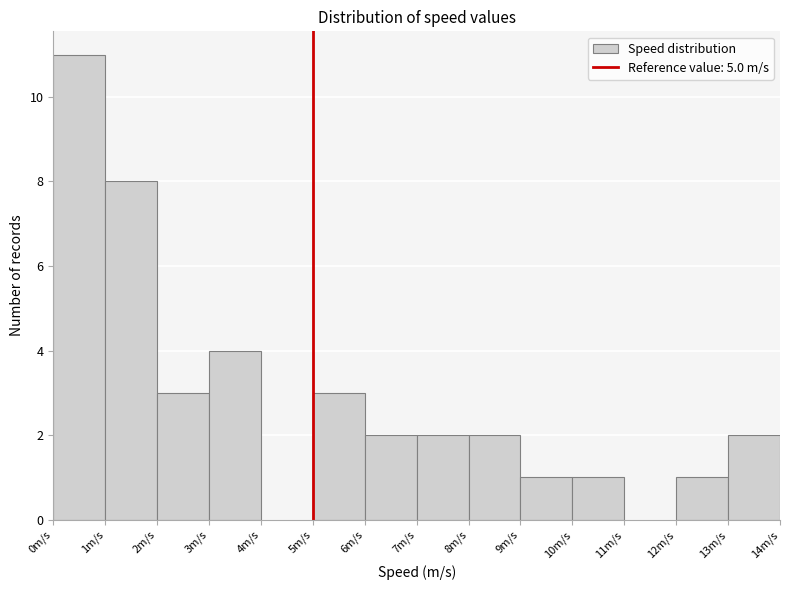

Reading left to right, transcribe this chart: for each bar, give the range it covers on the x-axis and its height. The values are not printed on the chart, so give them approximately, as read against the axis.

0 to 1: 11
1 to 2: 8
2 to 3: 3
3 to 4: 4
4 to 5: 0
5 to 6: 3
6 to 7: 2
7 to 8: 2
8 to 9: 2
9 to 10: 1
10 to 11: 1
11 to 12: 0
12 to 13: 1
13 to 14: 2